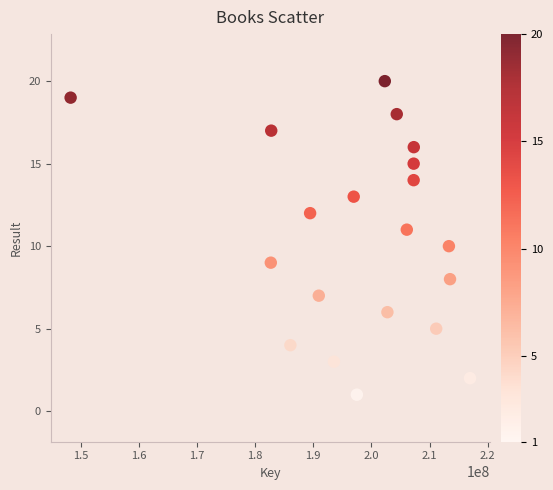

What is the range of X values (max minus min)?

68714628